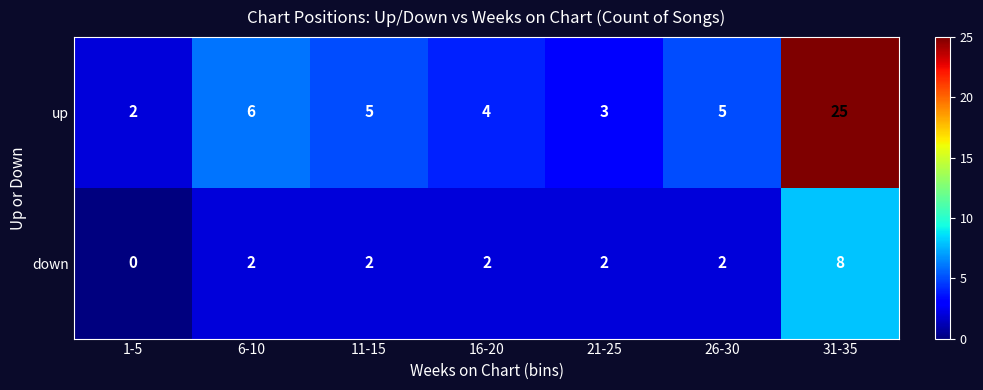

Count the number of data series in this chart.

2